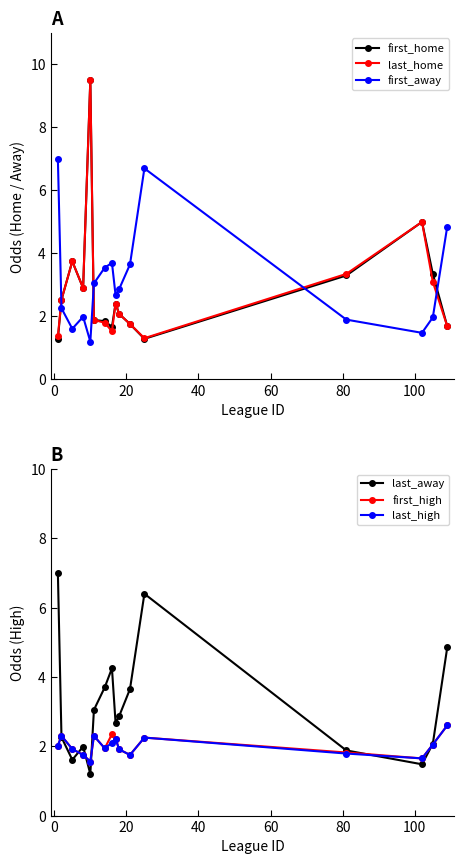

How many times do first_high and first_home cross each other?

6